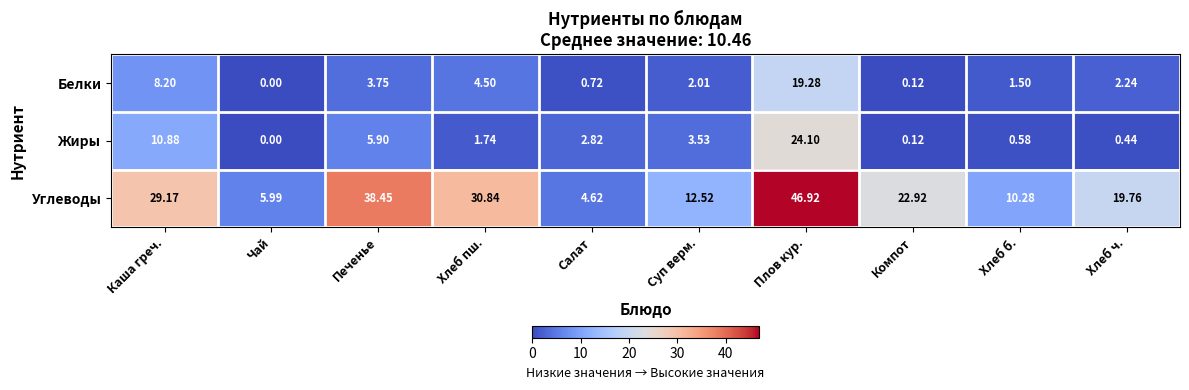

Which series changed the most between Чай and Плов кур.?

Углеводы